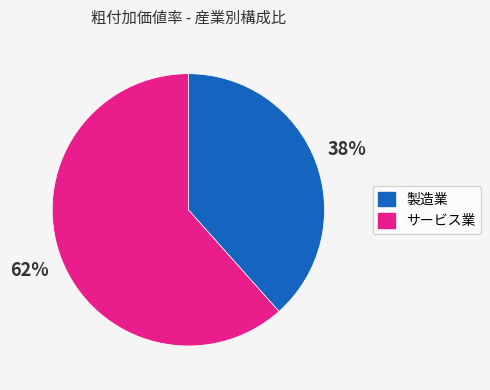

To the nearest percent, what percentage of the pie is サービス業?

62%